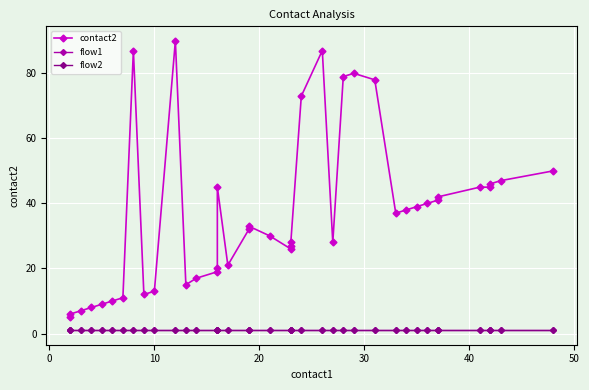

True or false: flow2 and contact2 intersect in this chart.

False